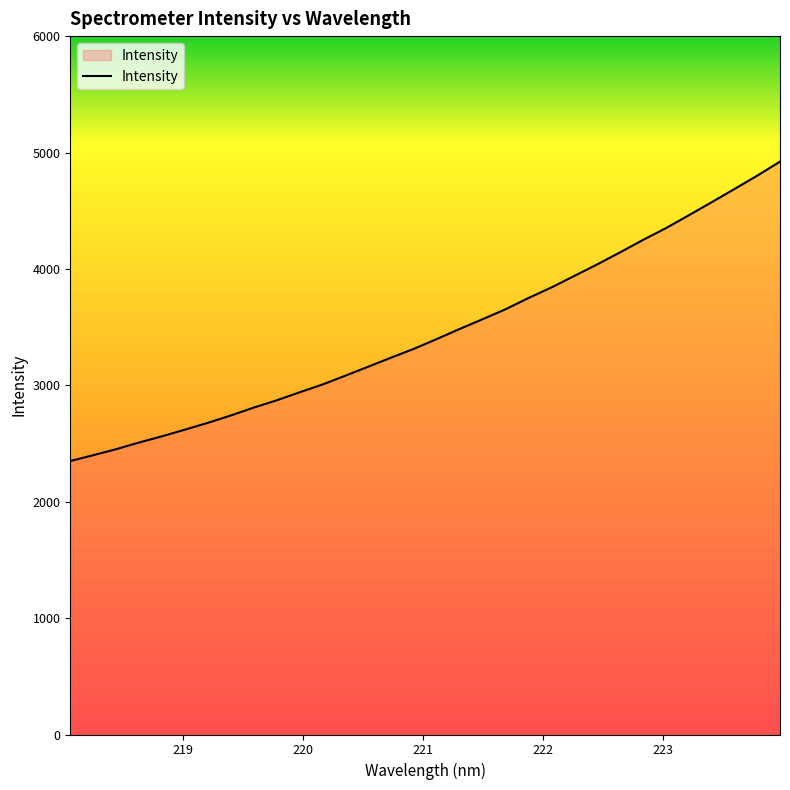

What is the maximum value shown in the chart?

4921.8